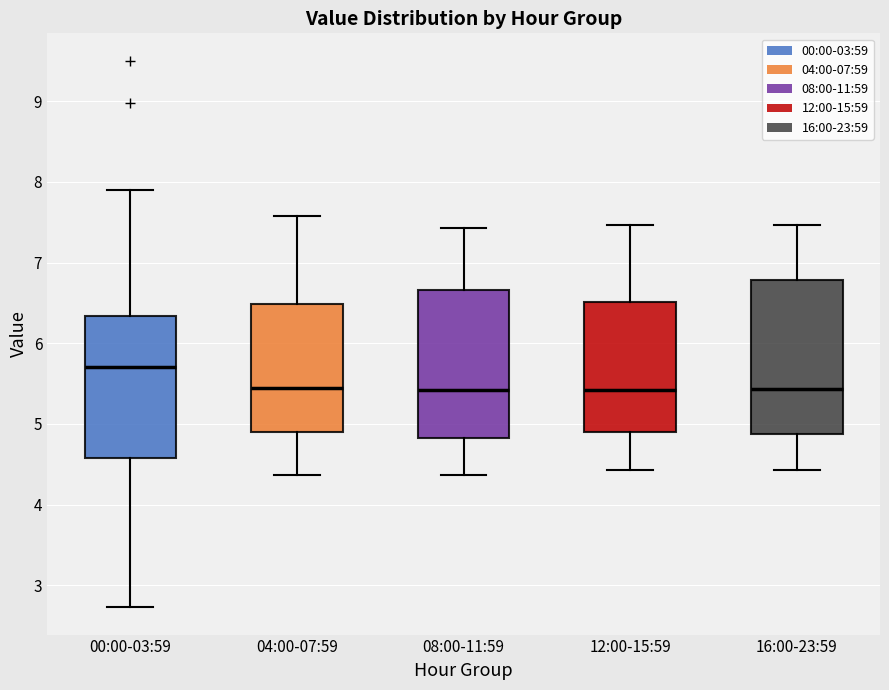

Reading left to right, read every box against the y-axis: the position of its median line, the range the box covers, and the ends of its whiskers. The values are not printed on the chart, so give them approximately, as read against the axis.

00:00-03:59: median 5.7, box 4.6 to 6.3, whiskers 2.7 to 7.9
04:00-07:59: median 5.5, box 4.9 to 6.5, whiskers 4.4 to 7.6
08:00-11:59: median 5.4, box 4.8 to 6.7, whiskers 4.4 to 7.4
12:00-15:59: median 5.4, box 4.9 to 6.5, whiskers 4.4 to 7.5
16:00-23:59: median 5.4, box 4.9 to 6.8, whiskers 4.4 to 7.5